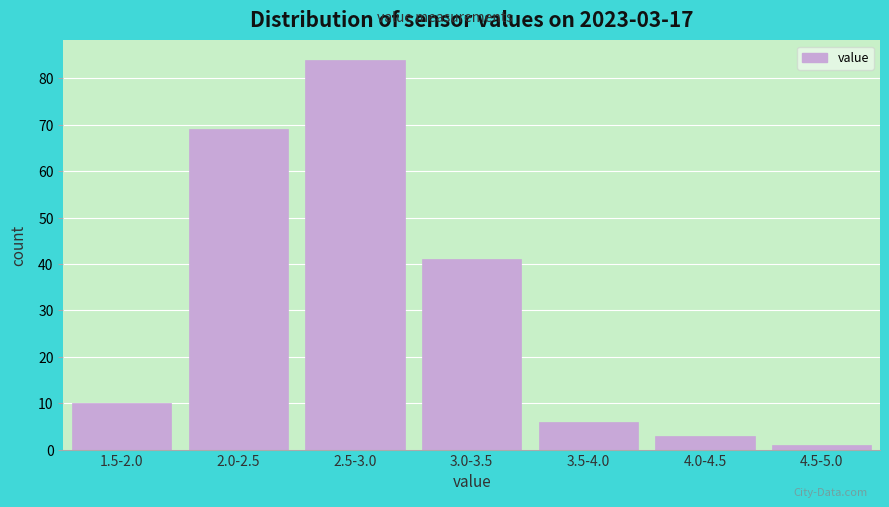

Reading right to left, transcribe all the data shown in this chart.

1	3	6	41	84	69	10